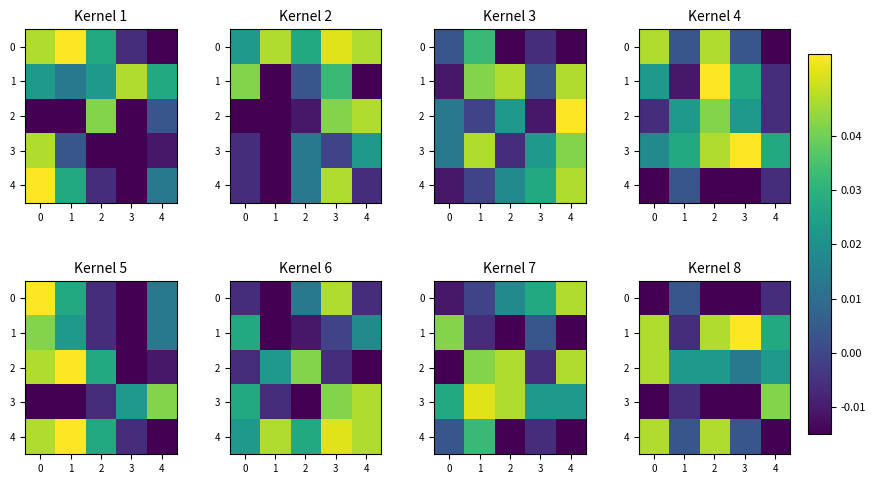

The 1 series shows 0.0 at 4. True or false?

True